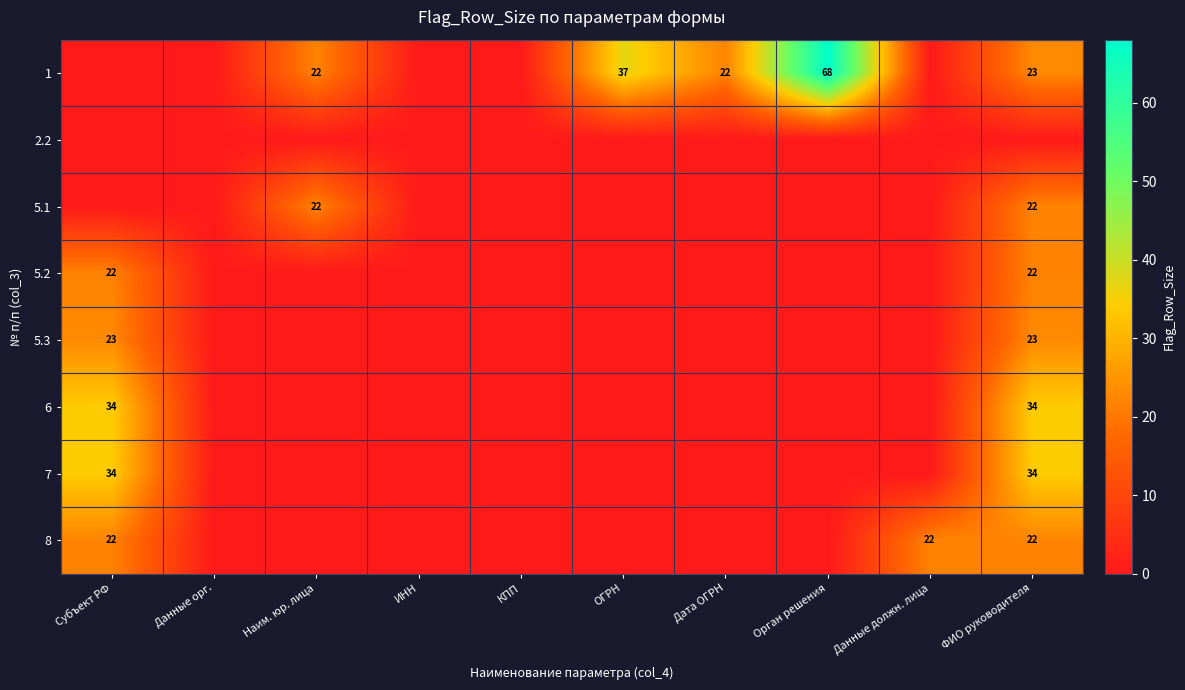

At how many categories does at least one series exceed 29?

4